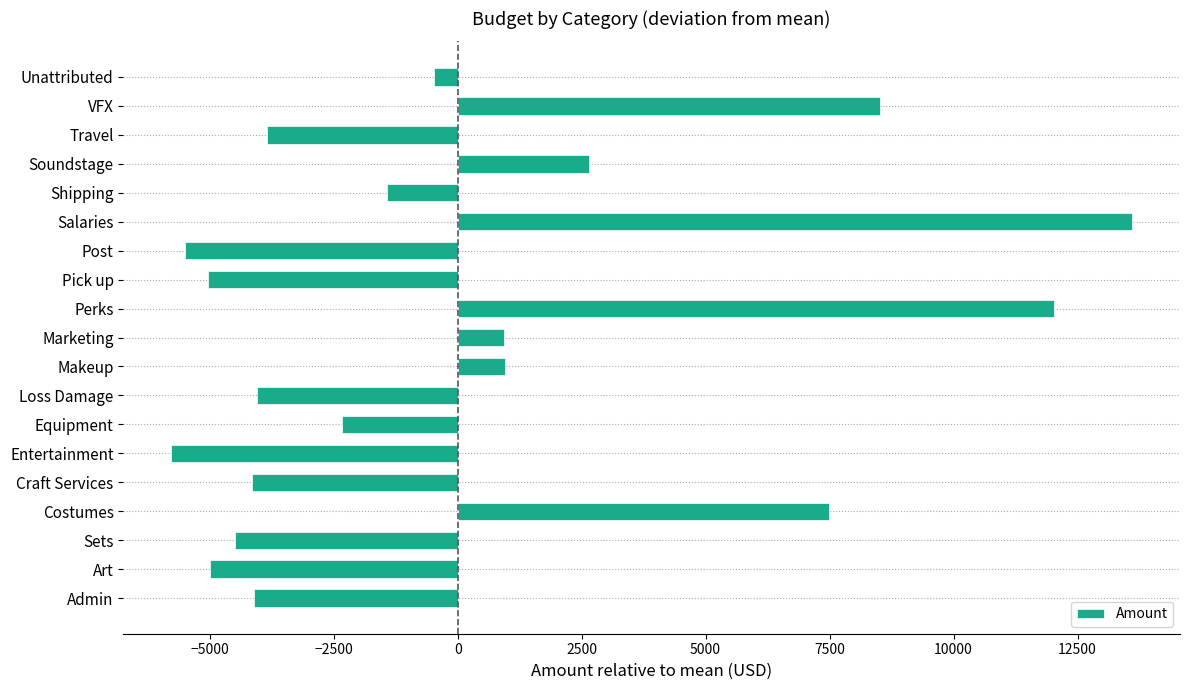

Are the bars grouped side by side (vs. stacked)?

No